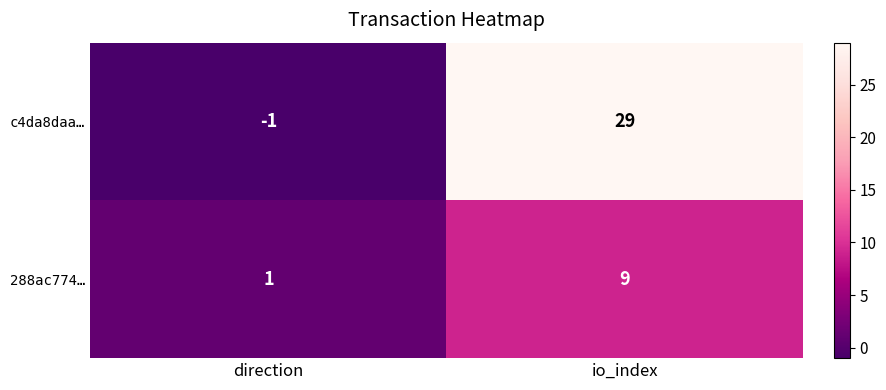

What is the sum of all c4da8daa… values?

28